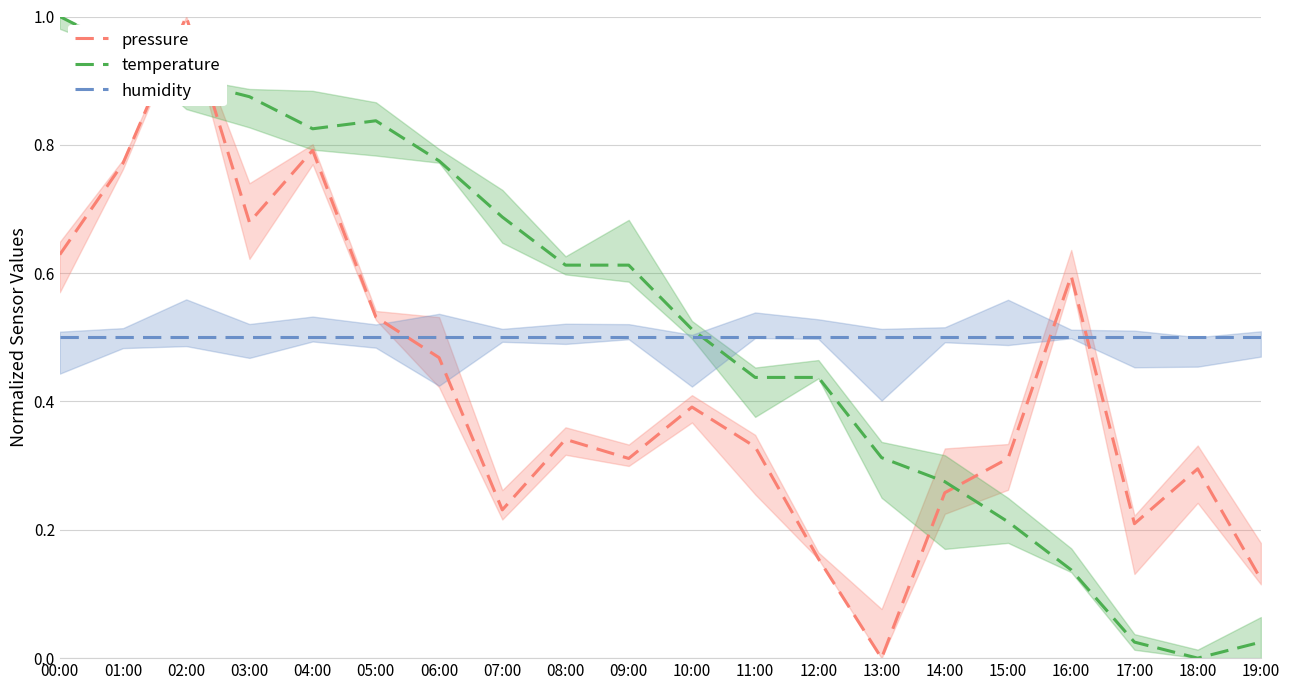

Which series has the widest spread of values?

pressure